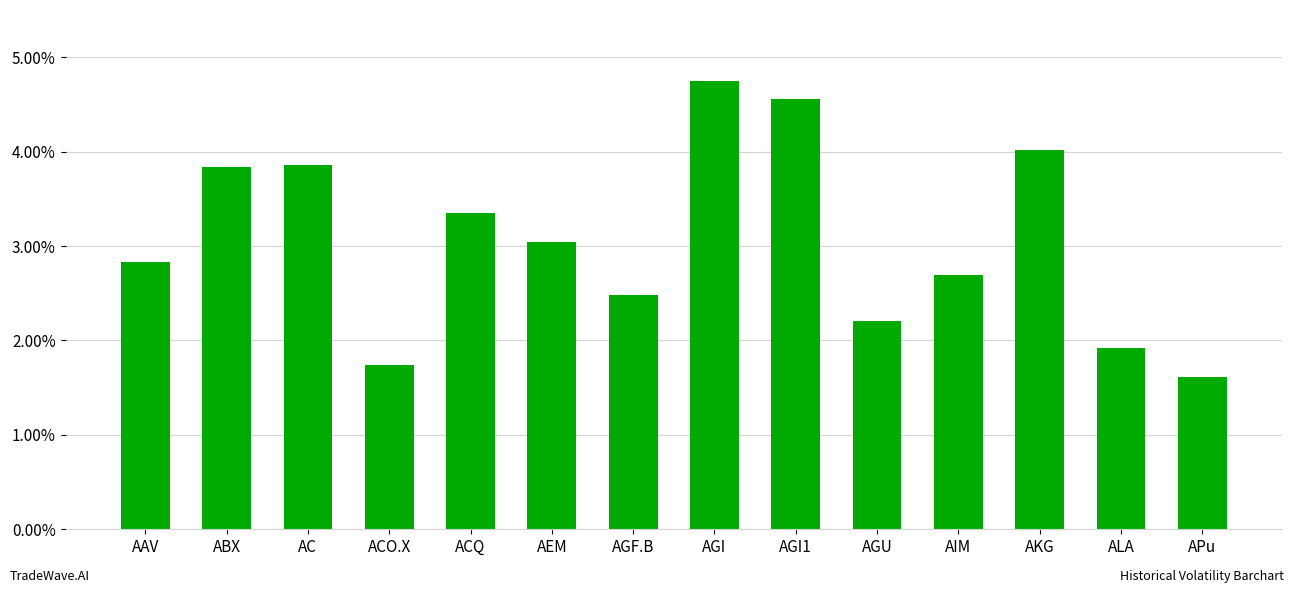

At which category does the chart reach its peak across all series?

AGI